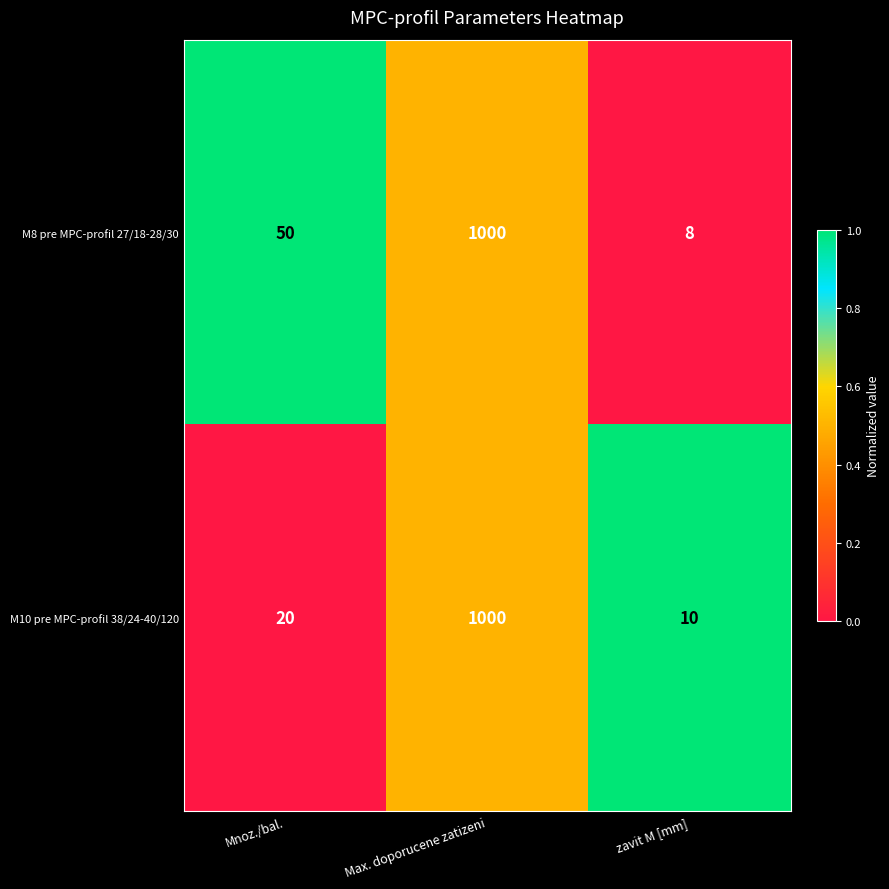

How many distinct data groups are displayed?

2